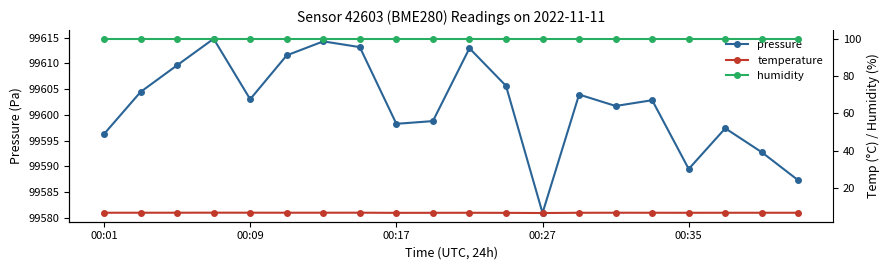

How many values in the pressure series exceed 99603?

10